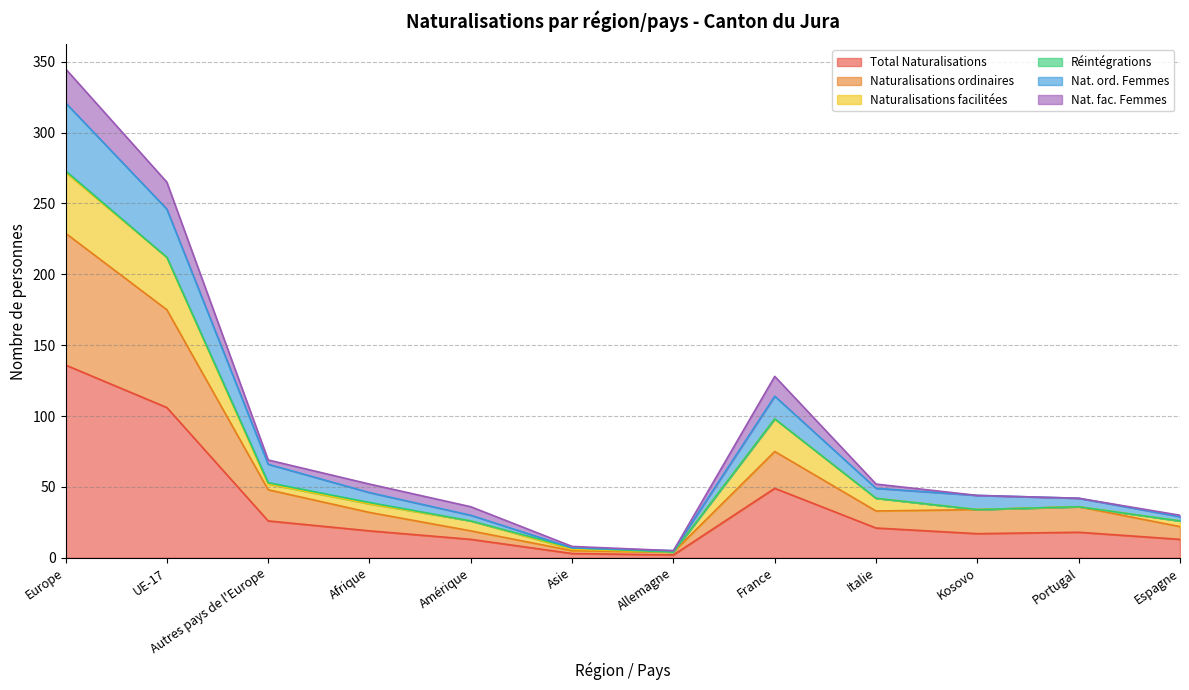

Is the value of Naturalisations ordinaires at Europe greater than the value of Nat. ord. Femmes at Italie?

Yes